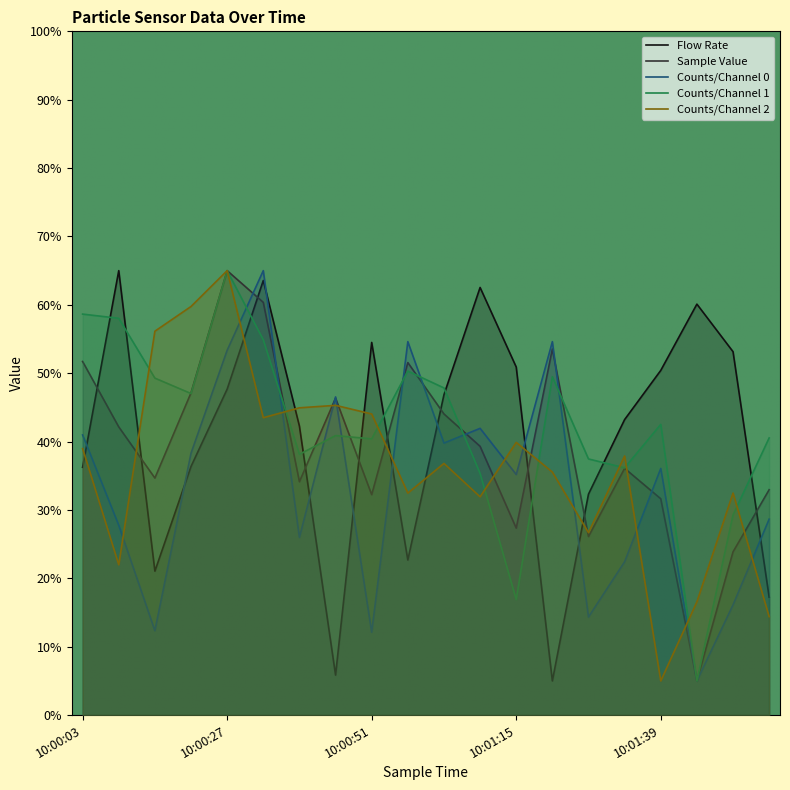

After their last crossing, which series has the higher values: Sample Value or Flow Rate?

Sample Value